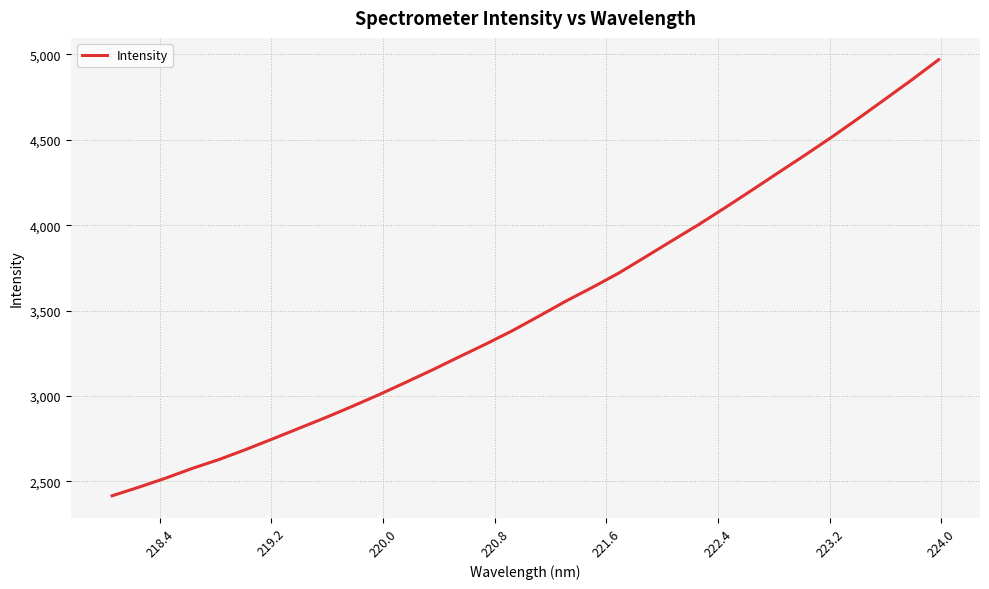

What is the minimum value shown in the chart?

2416.2